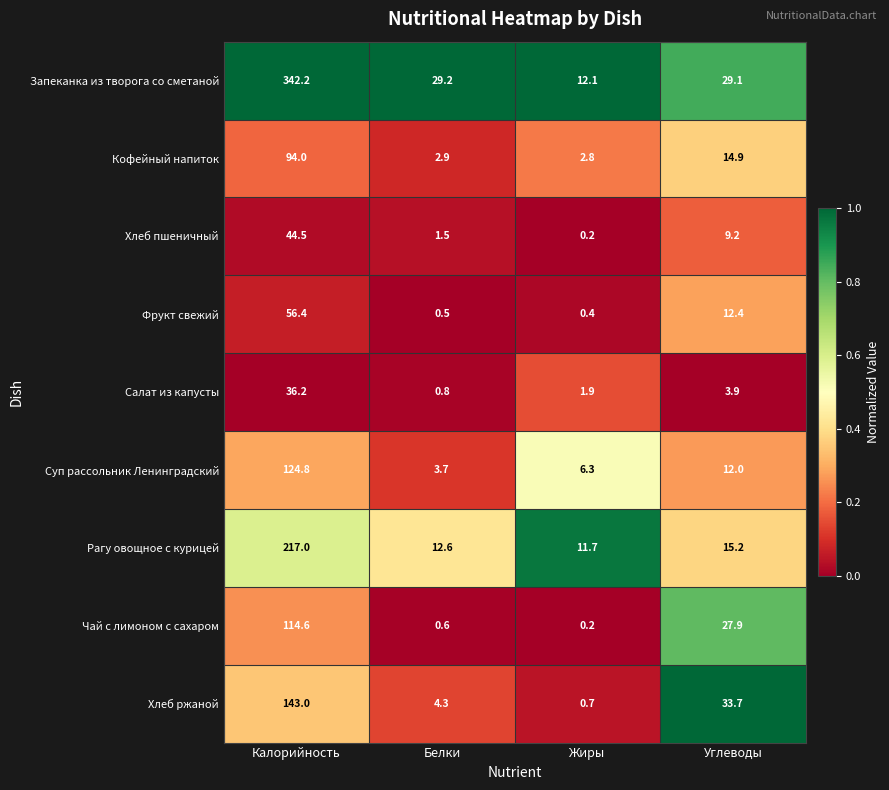

What is the difference between the Хлеб ржаной values at Углеводы and Белки?

29.4